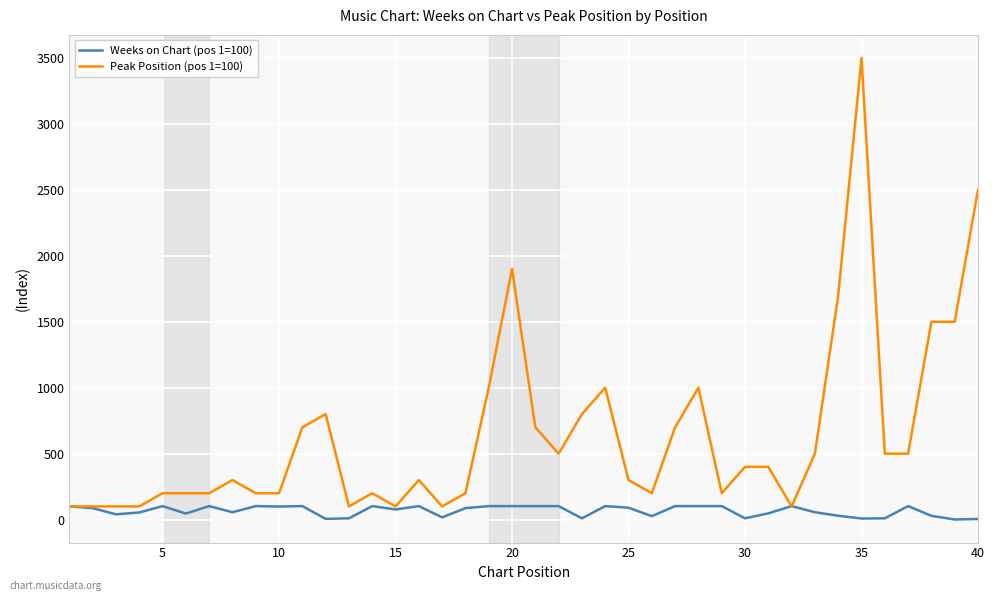

Which series has the largest total across all categories?

Peak Position (pos 1=100)